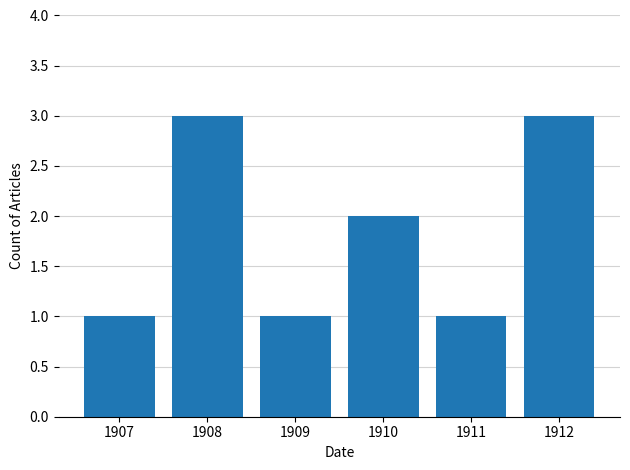

What is the maximum value shown in the chart?

3